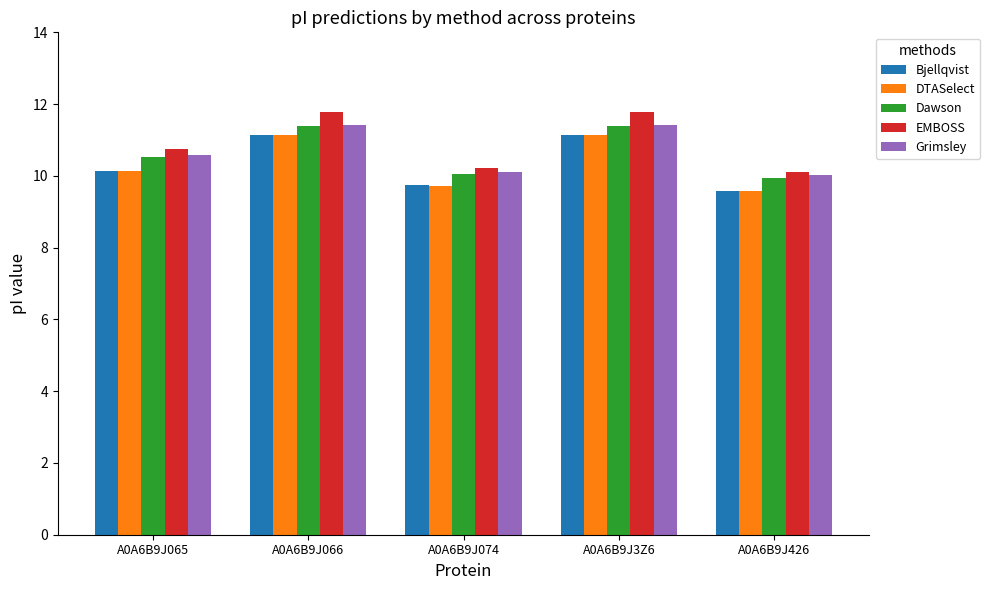

Reading left to right, what are all the values shown in this chart?

Bjellqvist: 10.1	11.1	9.7	11.1	9.6
DTASelect: 10.1	11.1	9.7	11.1	9.6
Dawson: 10.5	11.4	10.1	11.4	9.9
EMBOSS: 10.8	11.8	10.2	11.8	10.1
Grimsley: 10.6	11.4	10.1	11.4	10.0